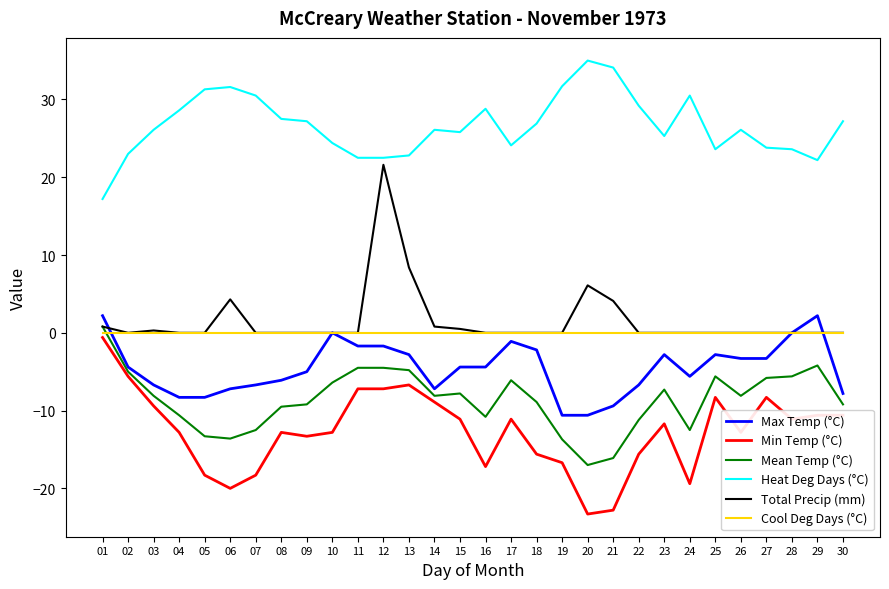

What is the spread (max minus min) of values at 18?

42.5